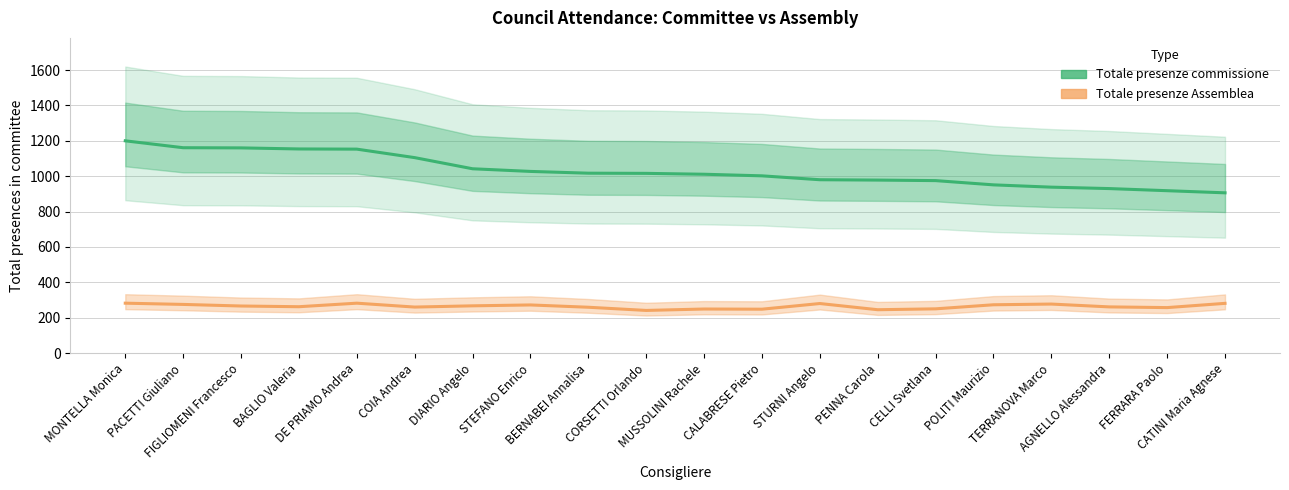

How many lines are shown in the chart?

2